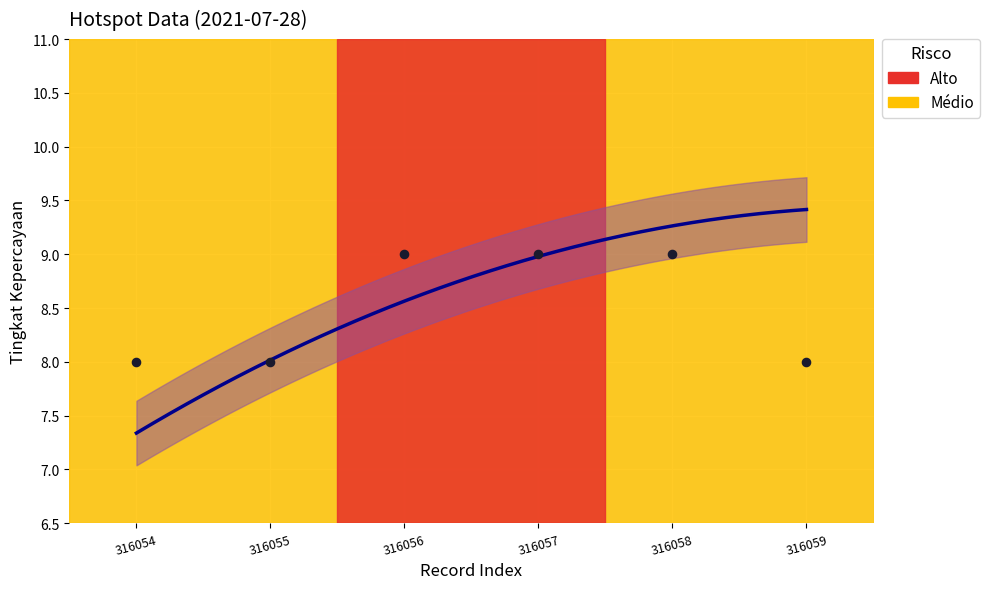

What is the change in value from 316055 to 316057?

+1